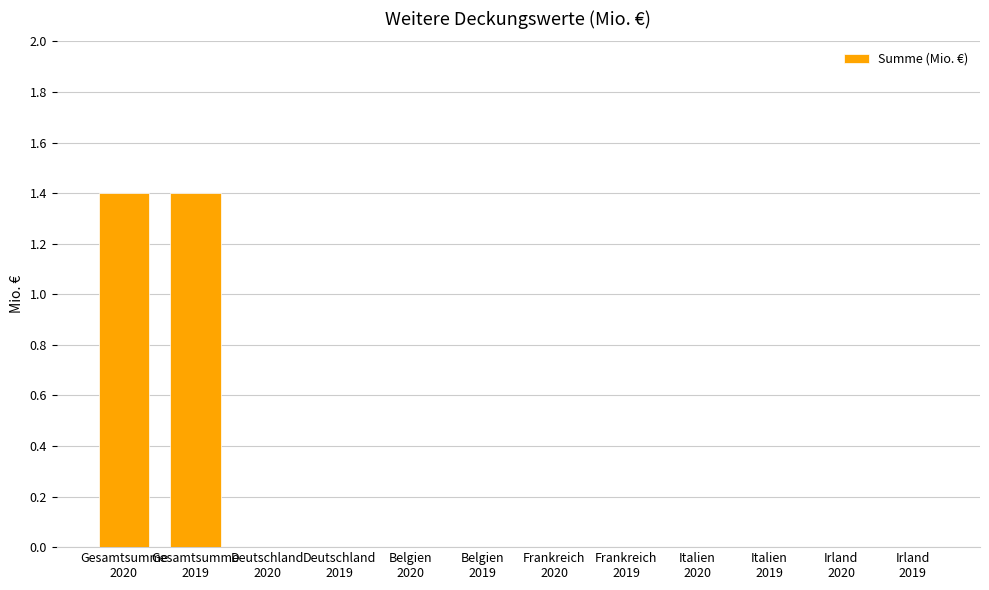

Between Frankreich
2020 and Gesamtsumme
2020, which is larger?

Gesamtsumme
2020